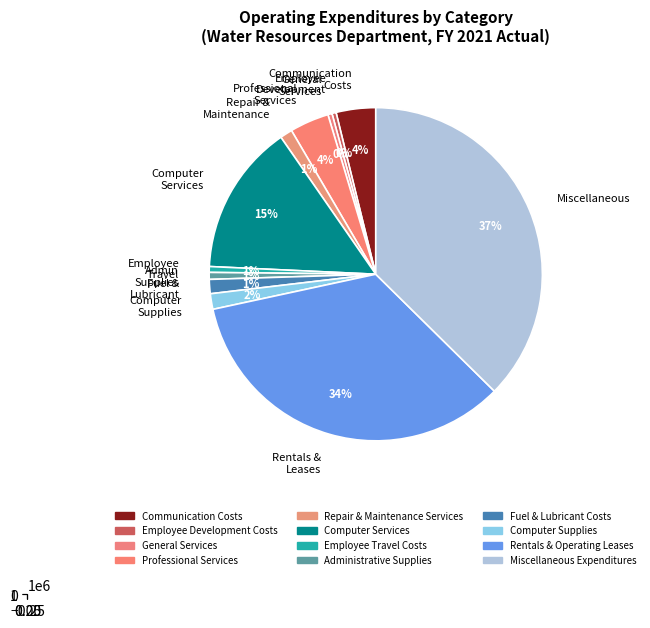

Which has a higher value, Professional Services or Miscellaneous Expenditures?

Miscellaneous Expenditures